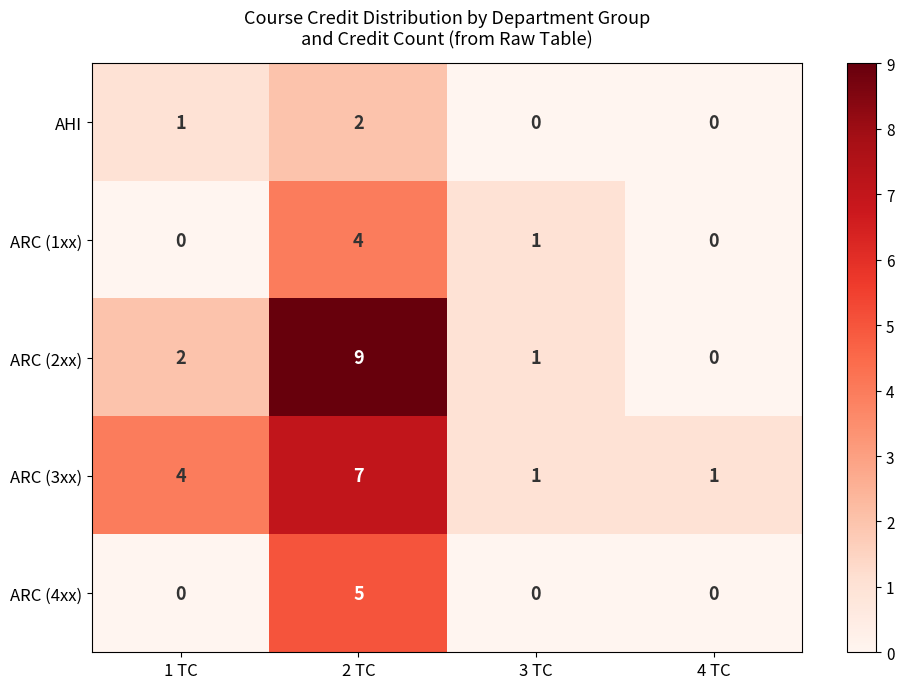

Is it true that ARC (2xx) equals 0 at 4 TC?

True